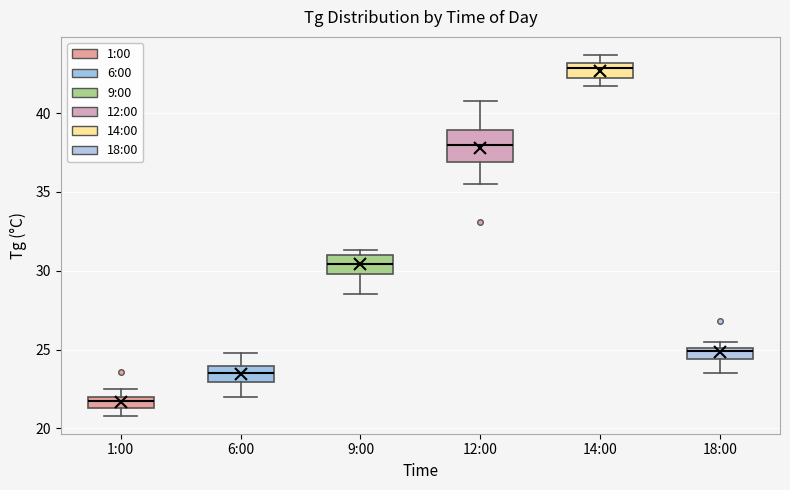

Where is the lower edge of the box for 18:00 on the y-axis? The values are not printed on the chart, so give them approximately, as read against the axis.

24.5